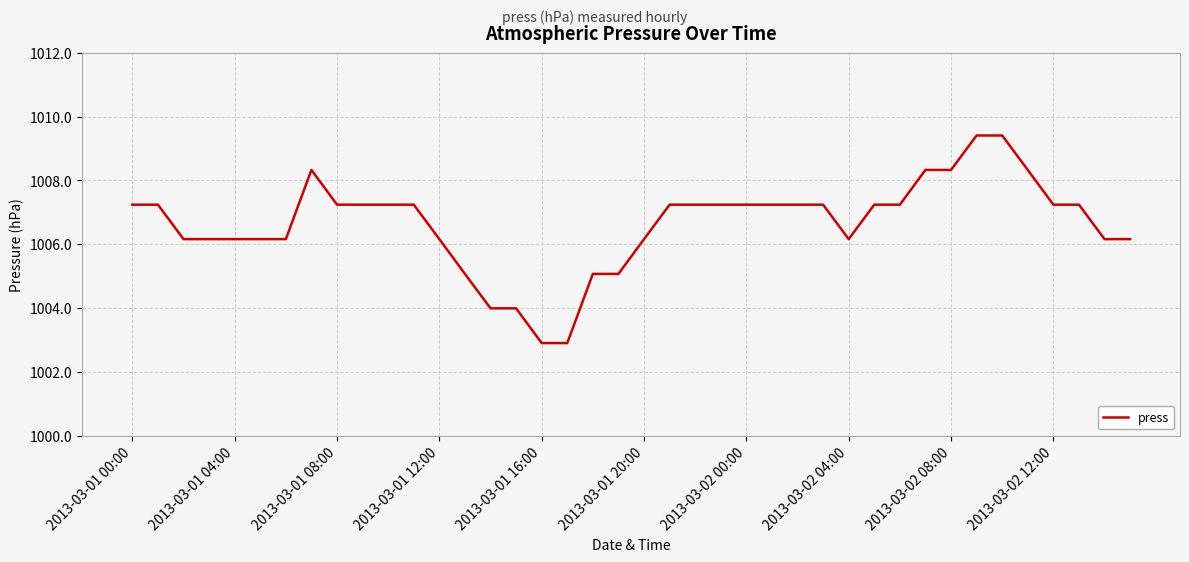

What is the greatest value displayed?

1009.4